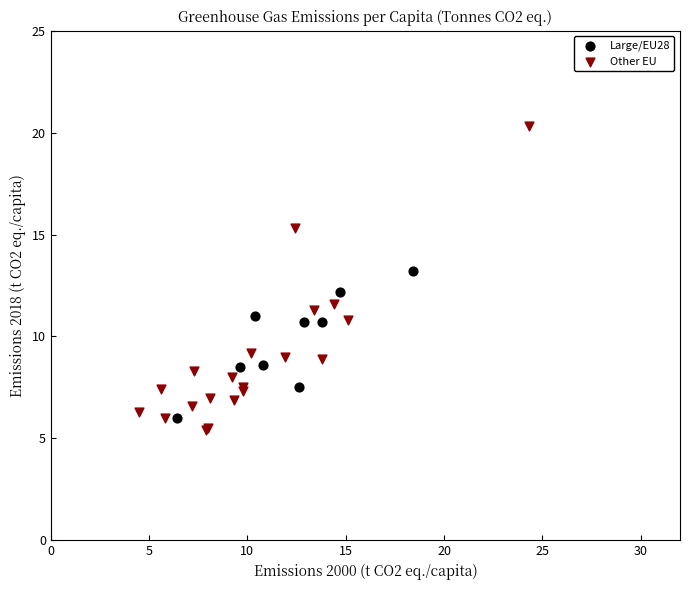

Which series has the largest Y range (max minus min)?

Other EU